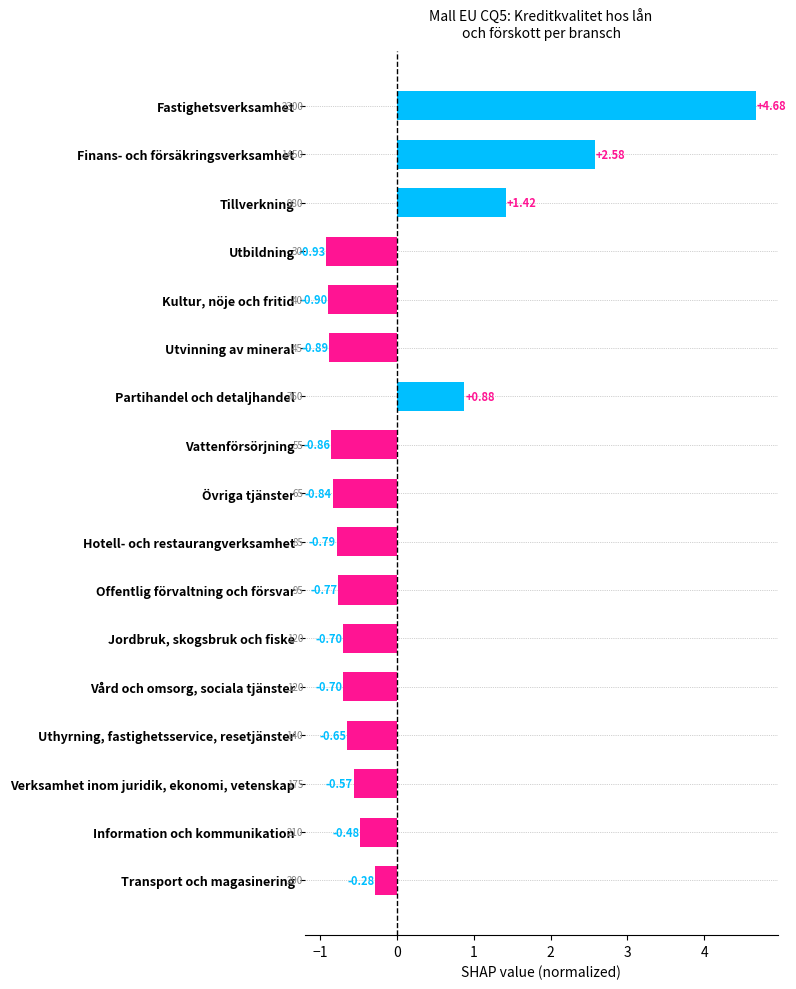

At which category does the chart reach its minimum across all series?

Utbildning